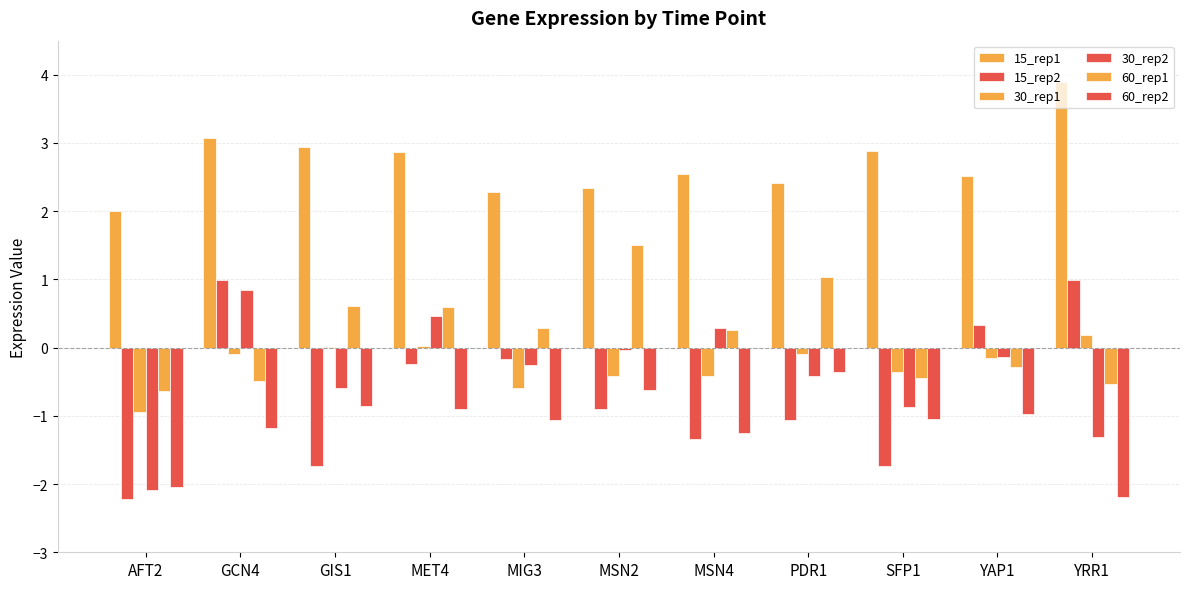

How many data points does each series have?

11